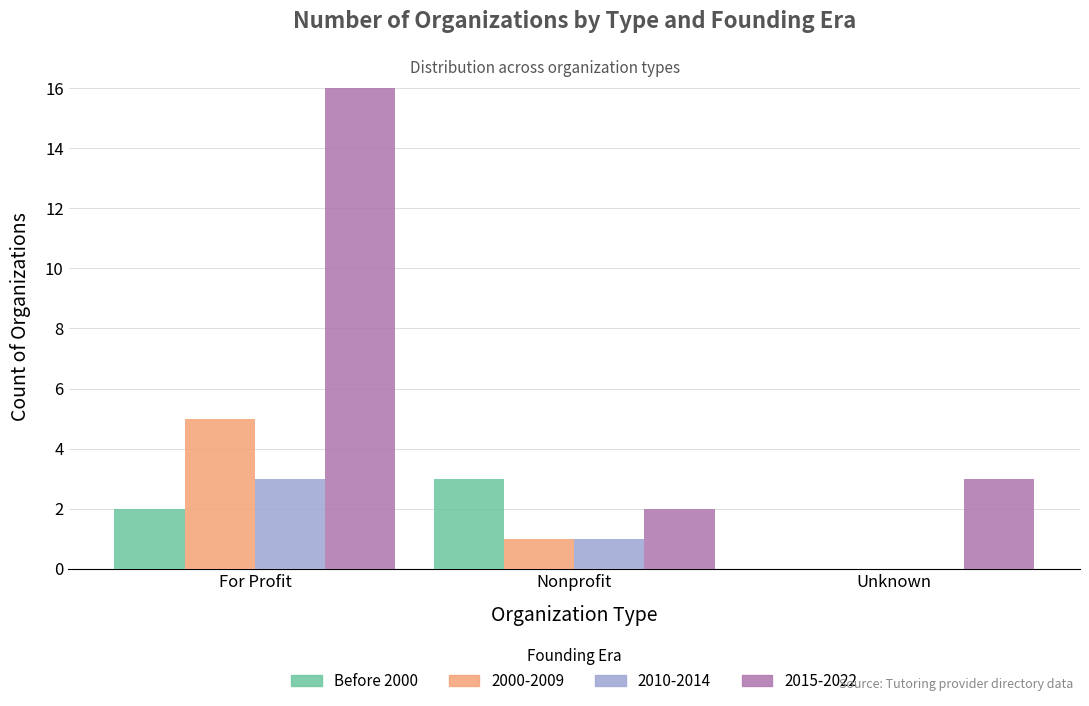

What is the maximum value for 2015-2022?

16